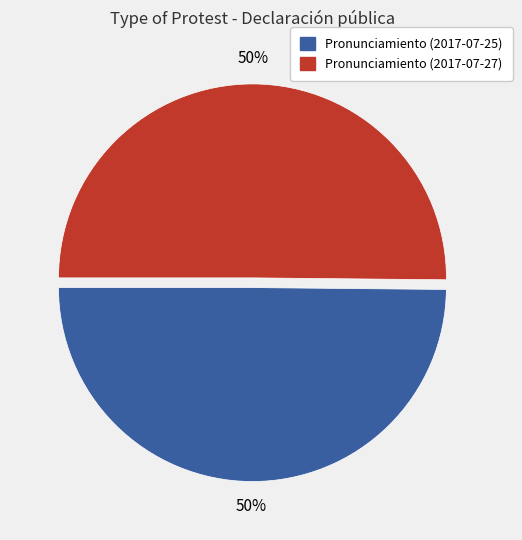

Approximately how many times larger is the value at Pronunciamiento (2017-07-27) compared to Pronunciamiento (2017-07-25)?

1.0